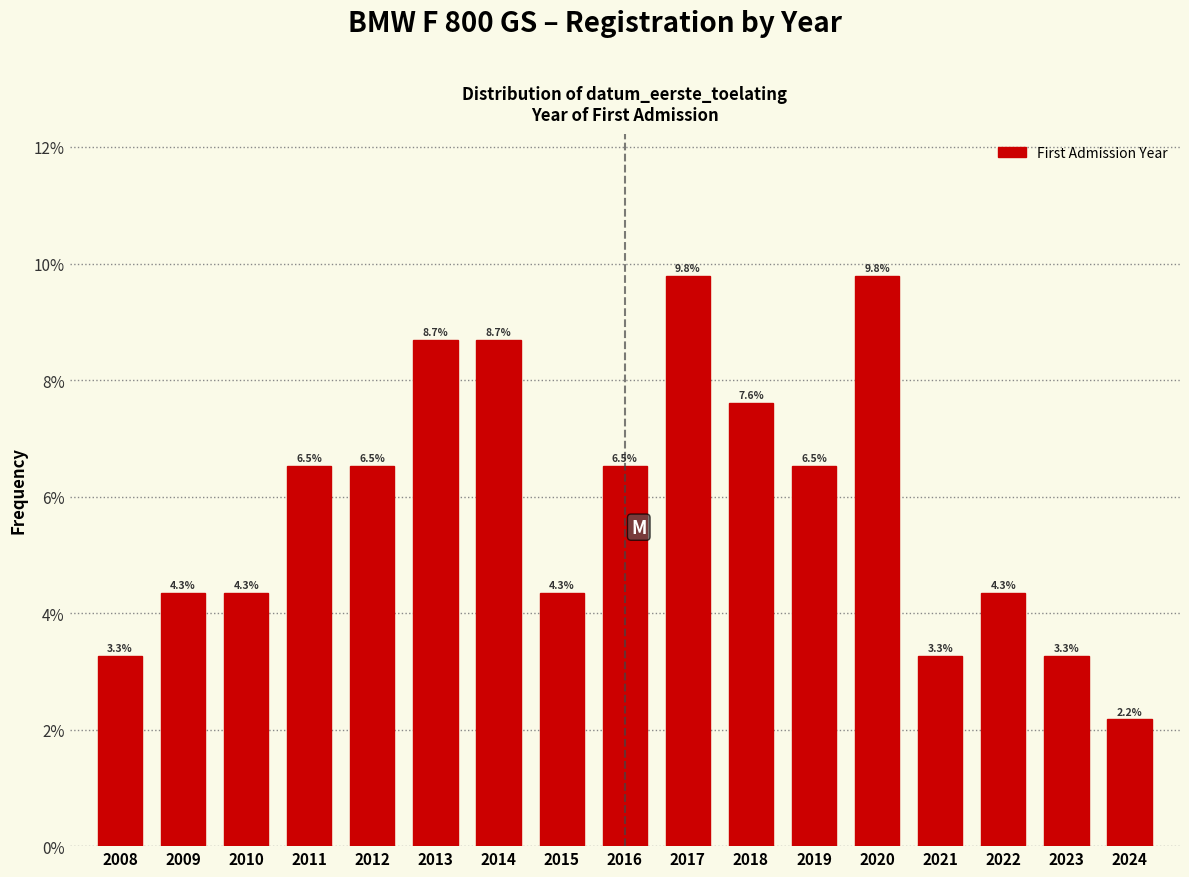

Reading left to right, what are all the values shown in this chart?

2008=3.3	2009=4.3	2010=4.3	2011=6.5	2012=6.5	2013=8.7	2014=8.7	2015=4.3	2016=6.5	2017=9.8	2018=7.6	2019=6.5	2020=9.8	2021=3.3	2022=4.3	2023=3.3	2024=2.2